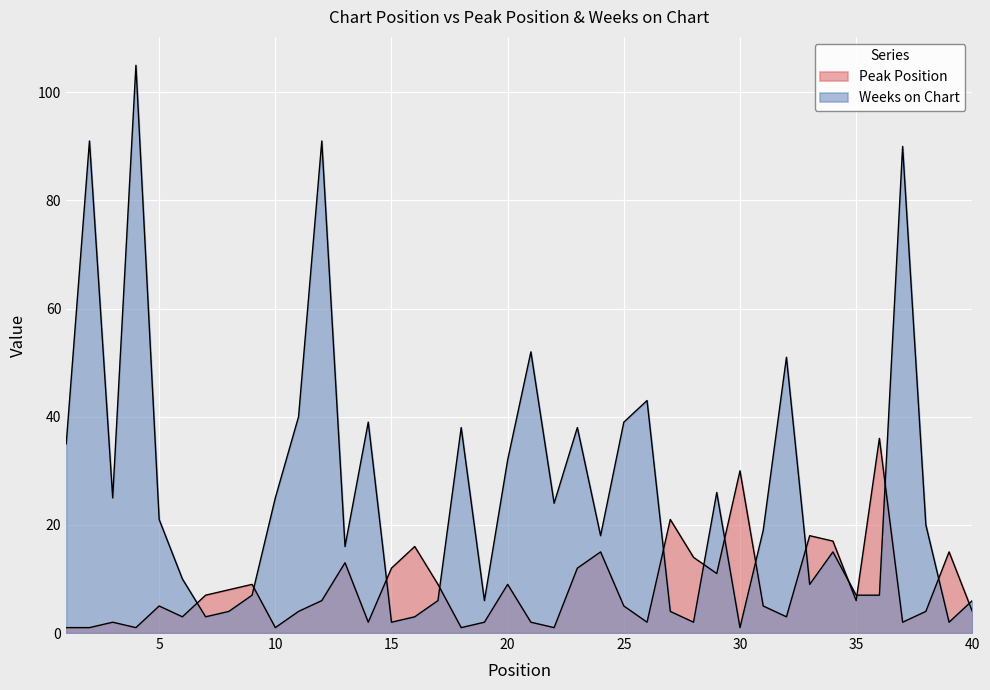

Does the chart display data point markers on the line(s)?

No